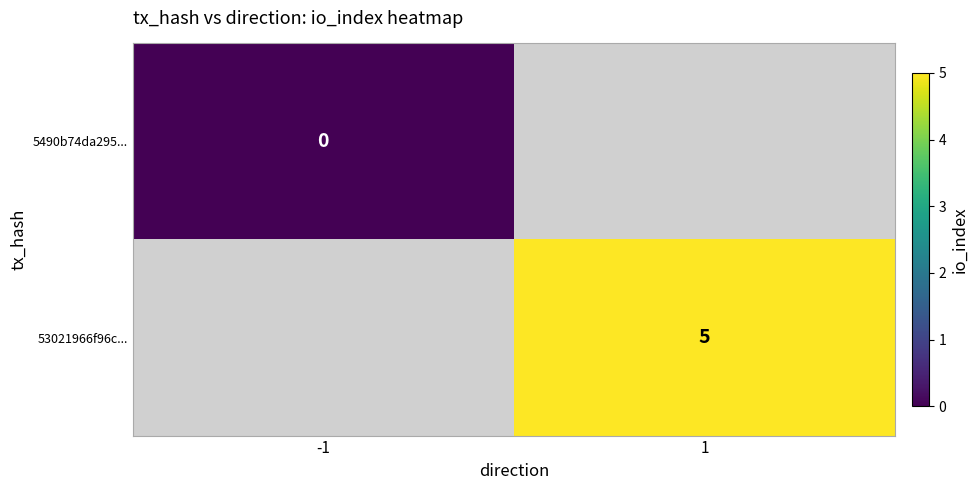

Between -1 and 1, which is larger?

1